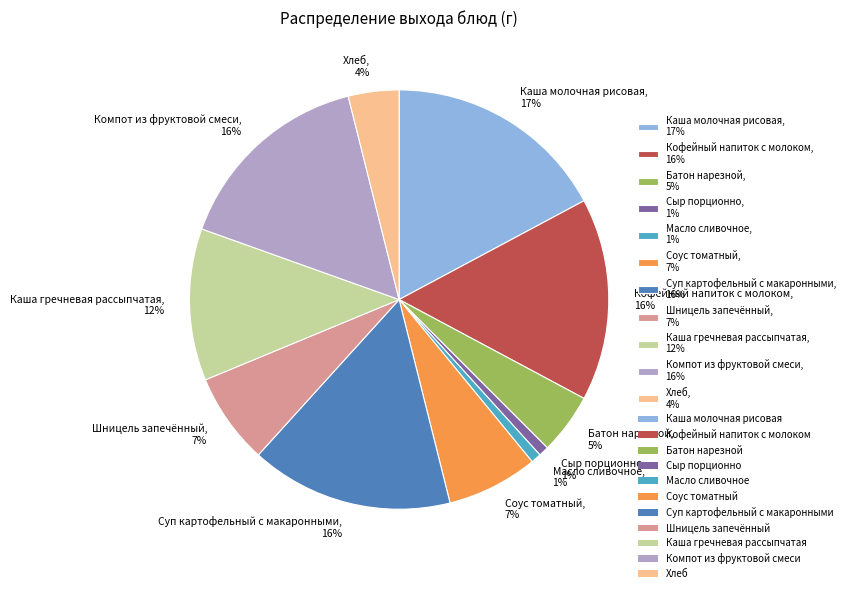

To the nearest percent, what portion does Каша молочная рисовая represent?

17%